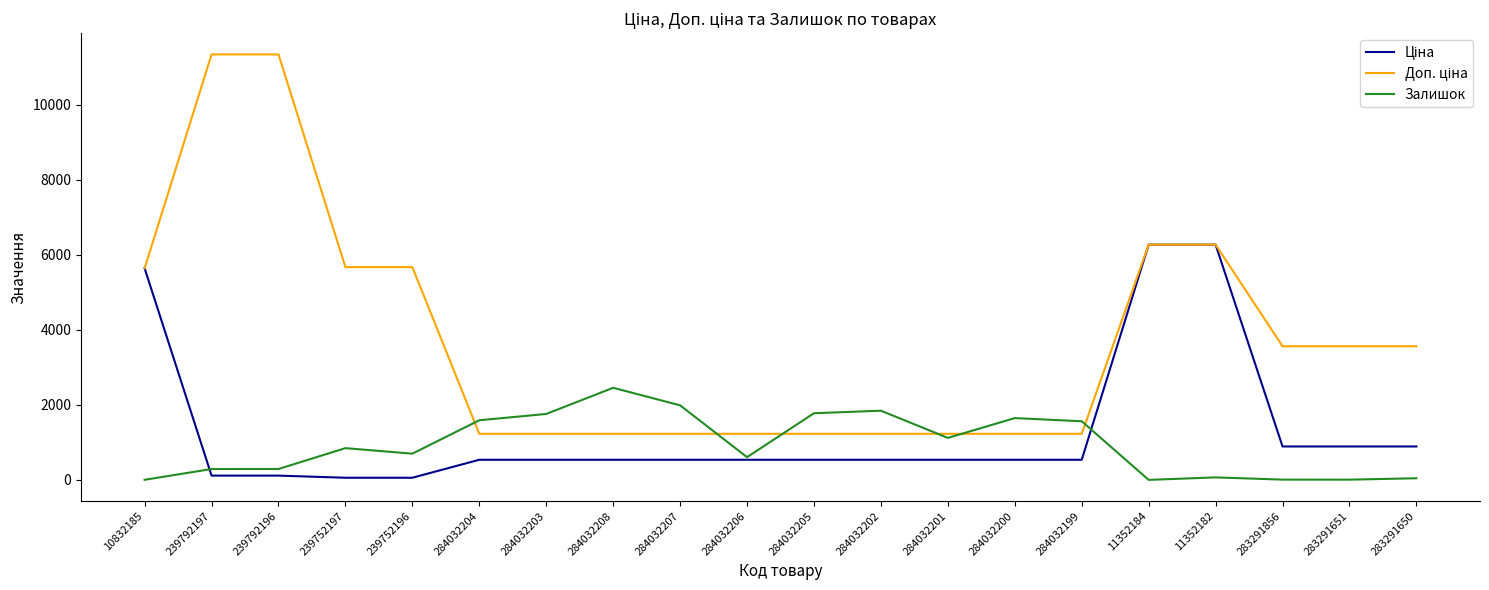

What is the total value across all series at 284032199?

3323.6